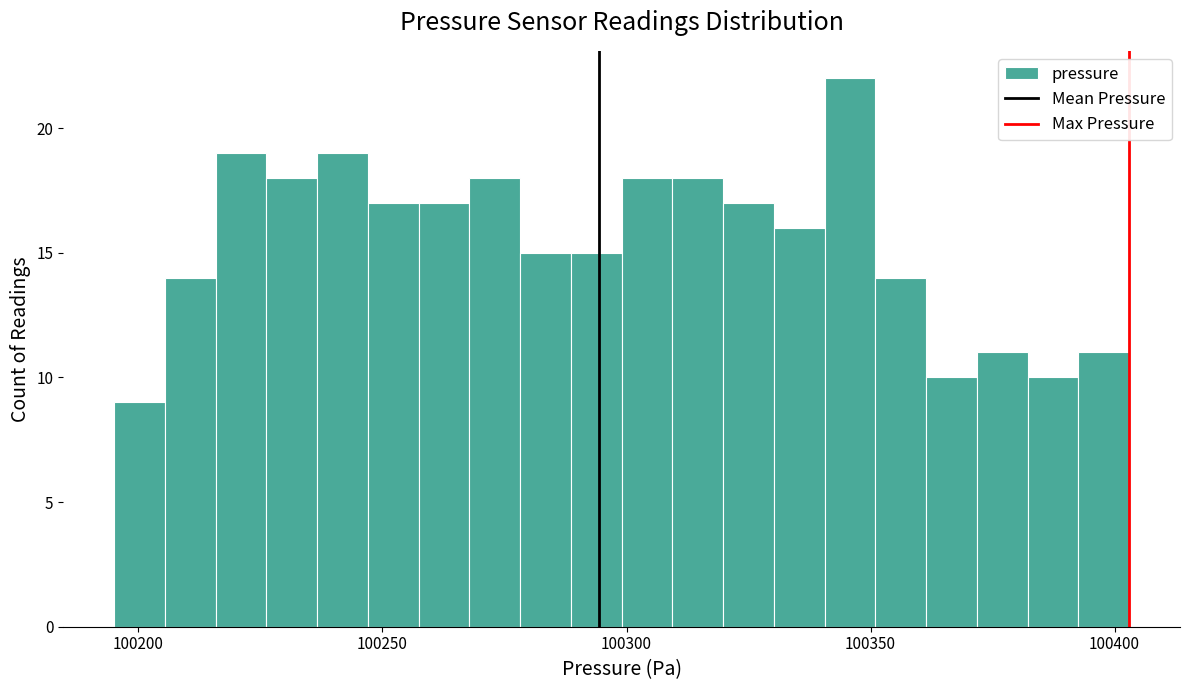

Read against the x-axis, roughly where is the centre of the tallest bar?

100345